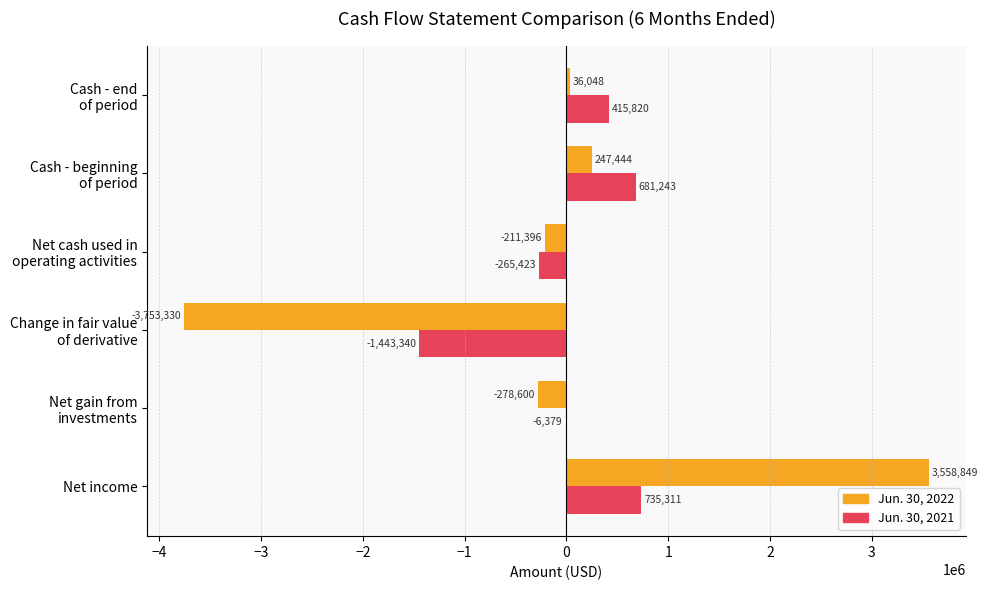

Is it true that Jun. 30, 2021 equals 735311 at Net income?

True